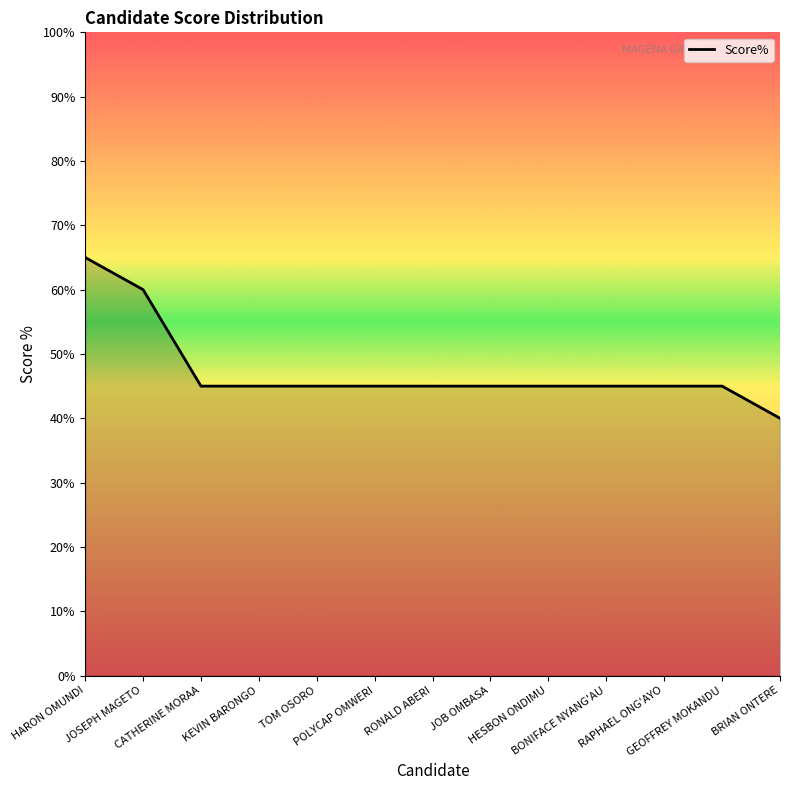

What is the minimum value shown in the chart?

40